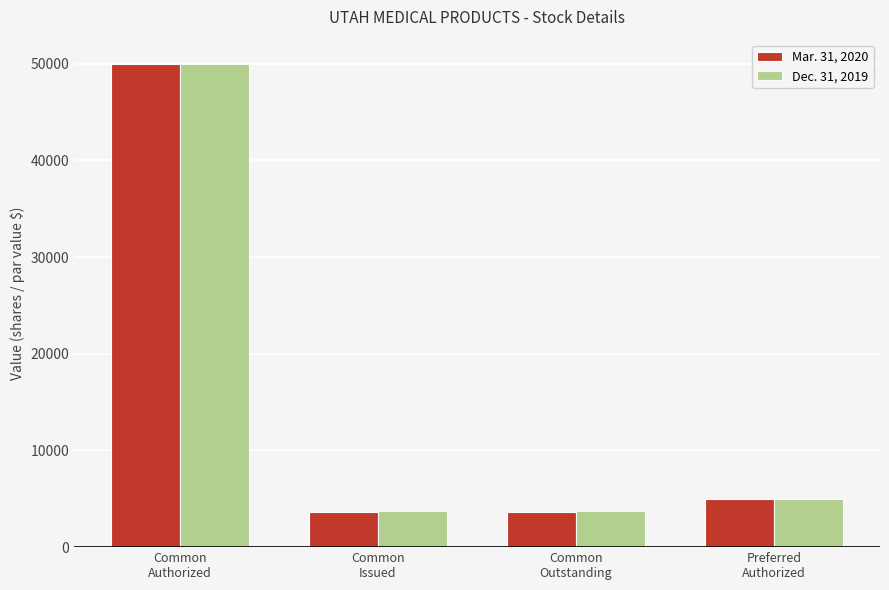

True or false: Dec. 31, 2019 has a value of 3722 at Common
Outstanding.

True